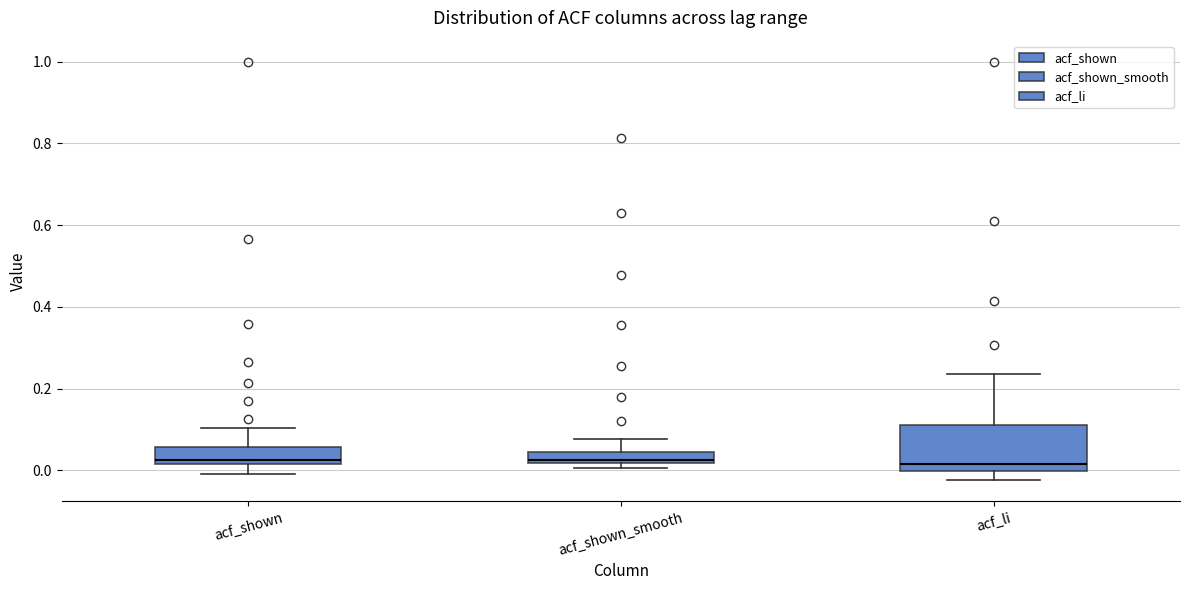

Comparing the boxes themselves (not the whiskers), which one is the tallest?

acf_li